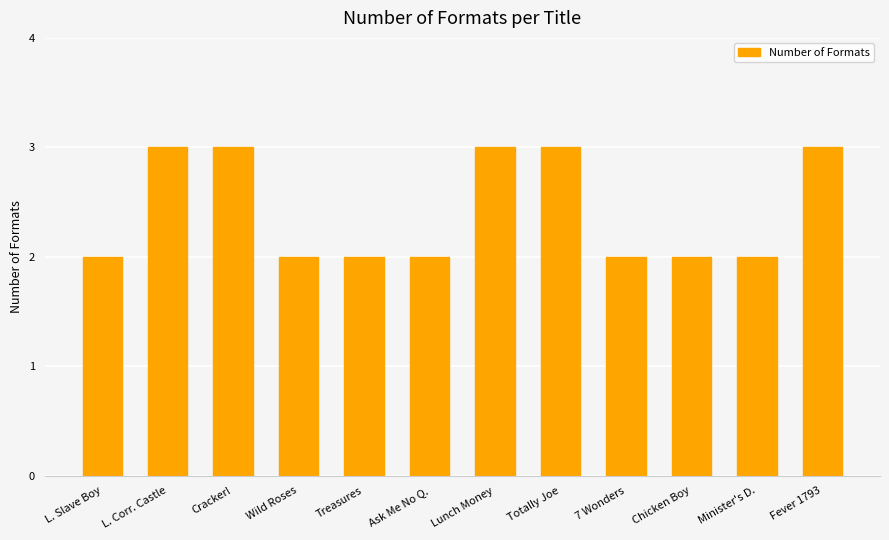

What is the difference between the second highest and second lowest values?

1